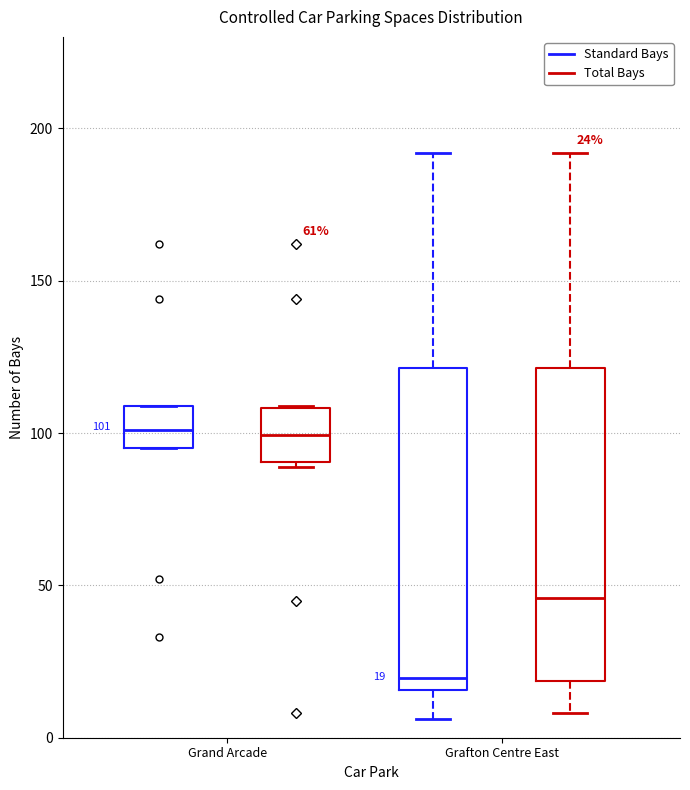

Which box has the lowest median line?

Grafton Centre East (Standard Bays)